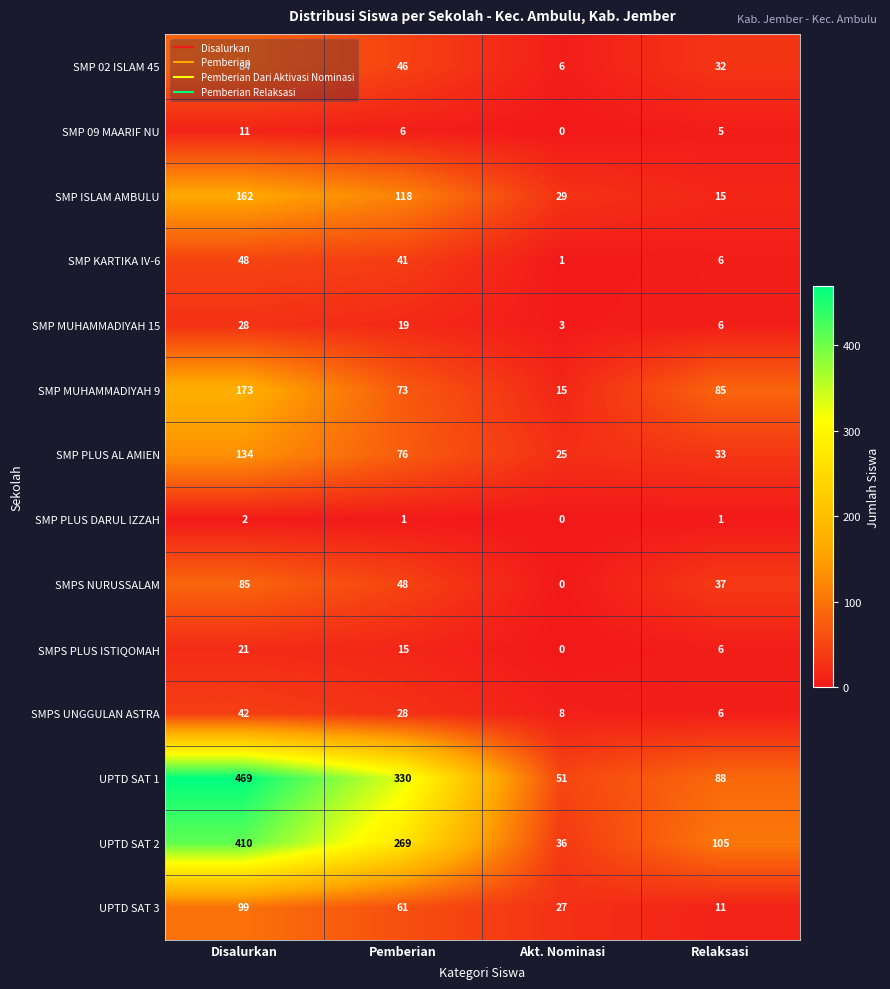

What is the maximum value shown in the chart?

469